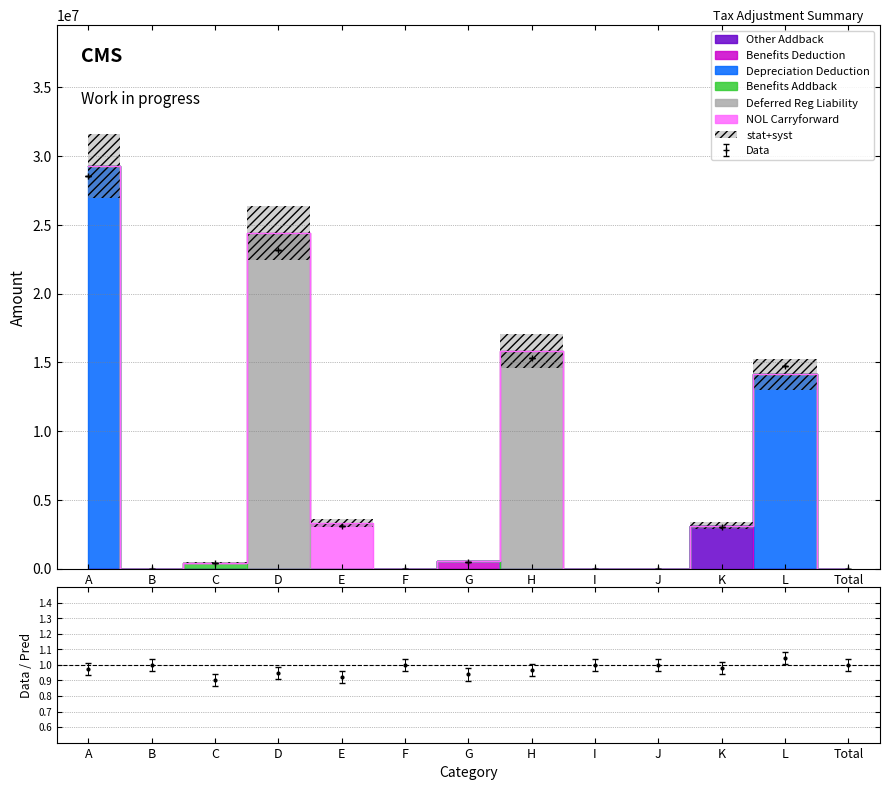

The Benefits Deduction series shows 0 at E. True or false?

True